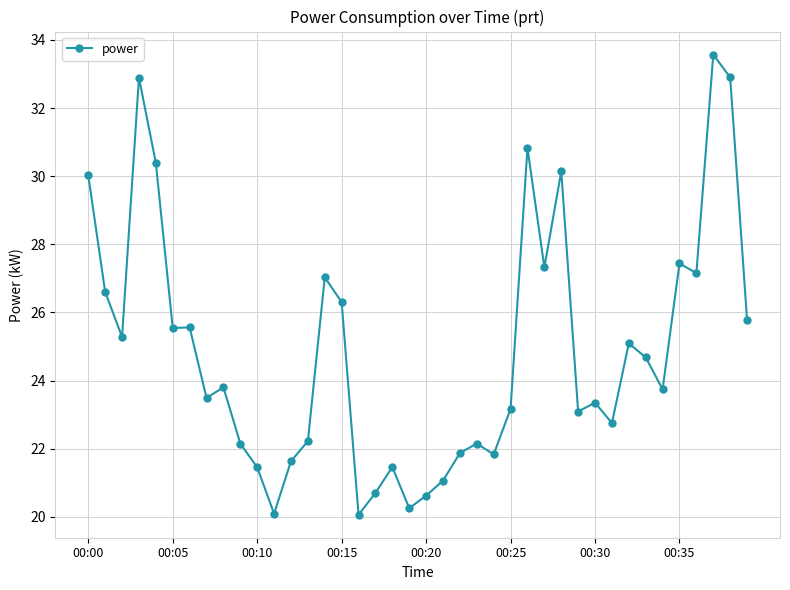

What is the value of the 31st point from the left?

23.4